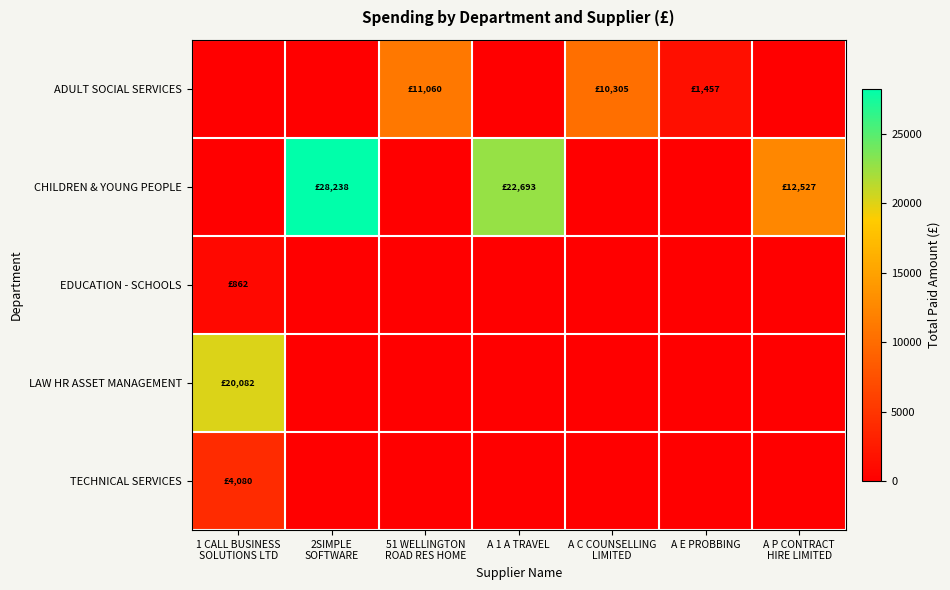

Between 2SIMPLE
SOFTWARE and 51 WELLINGTON
ROAD RES HOME, which is larger?

51 WELLINGTON
ROAD RES HOME